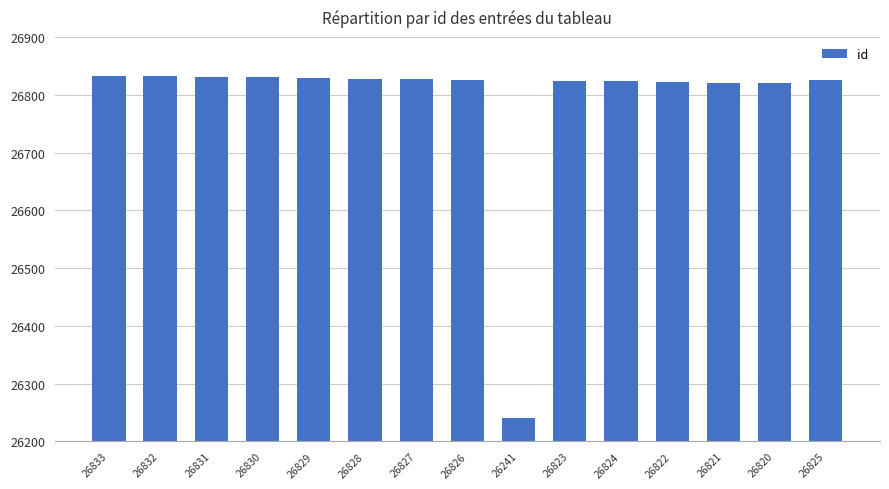

Is it true that the value at 26823 is 26823?

True